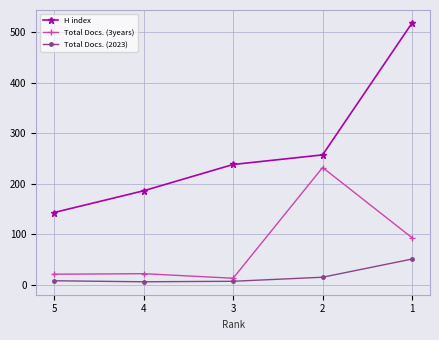

Rank the series at 2 from highest to lowest value.

H index, Total Docs. (3years), Total Docs. (2023)